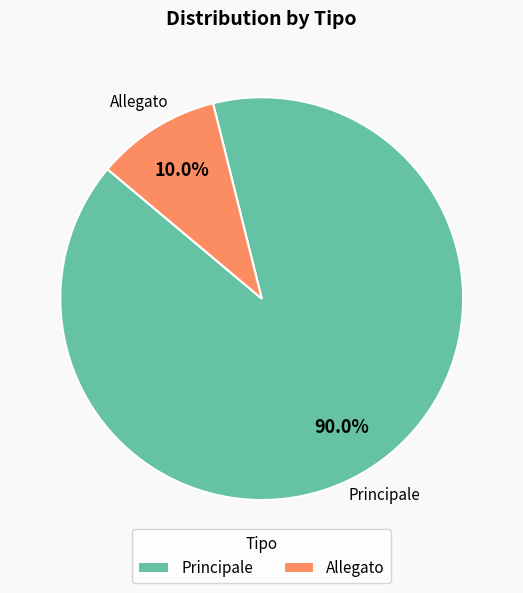

Rank the categories by value from highest to lowest.

Principale, Allegato